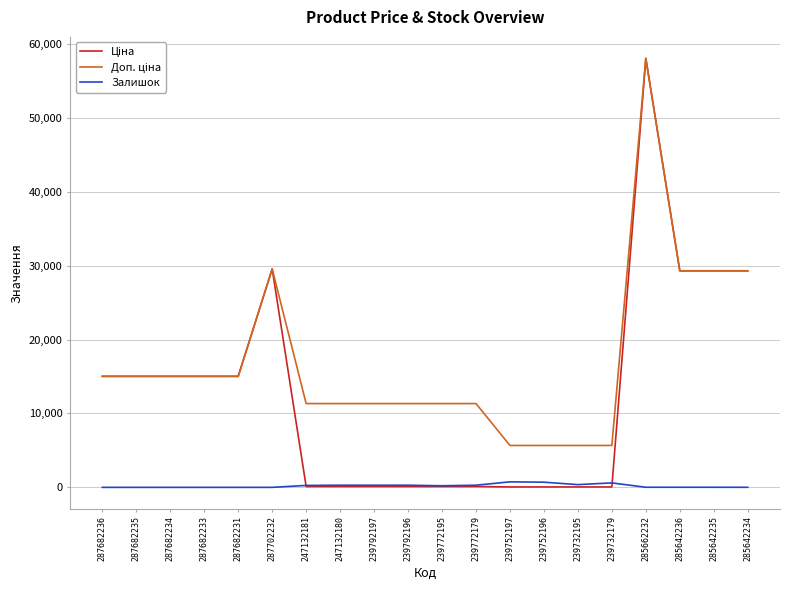

What is the total value across all series at 287682233?

30038.4